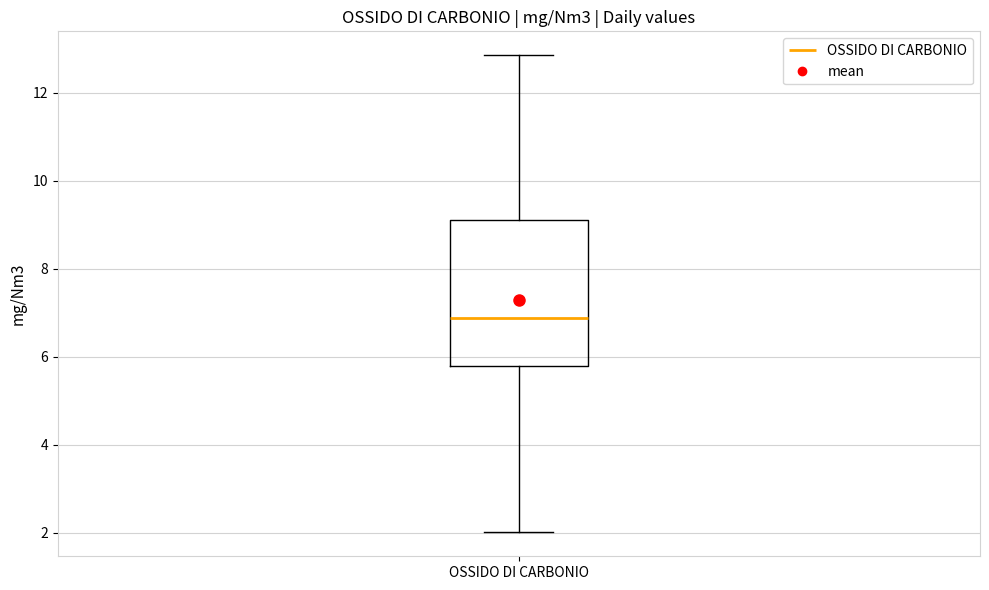

Read this box plot against the y-axis: the position of the median line, the range covered by the box, and the ends of both whiskers. The values are not printed on the chart, so give them approximately, as read against the axis.

median 6.8, box 5.8 to 9.2, whiskers 2.0 to 12.8